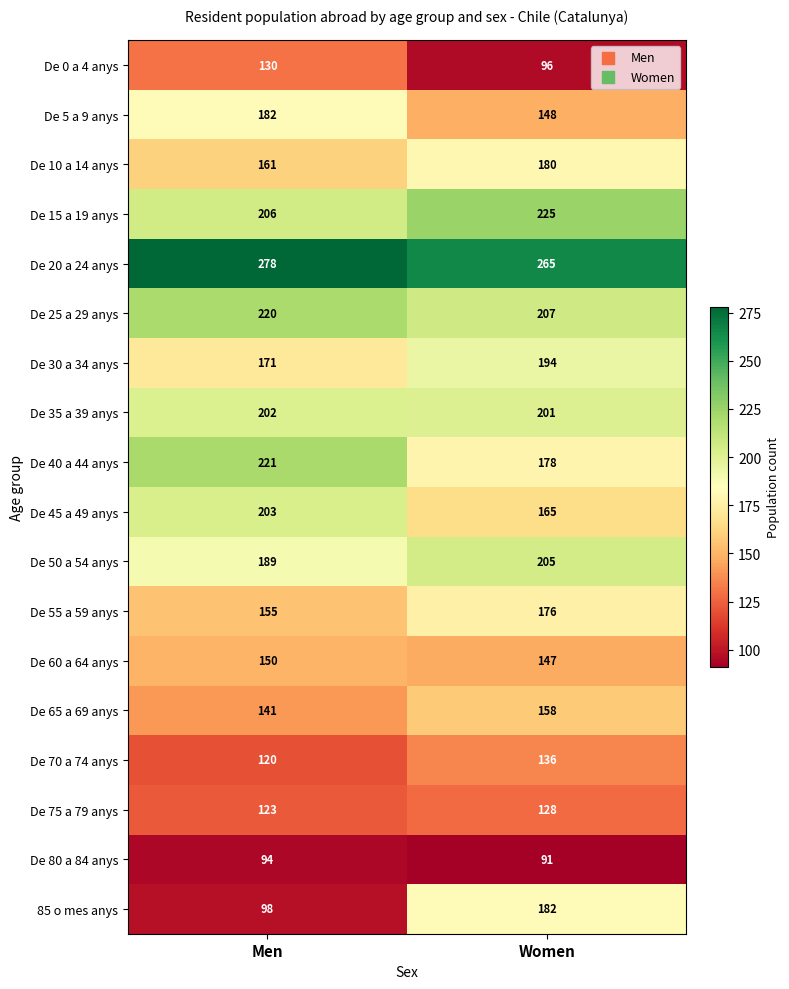

What is the total value across all series at Women?

3082